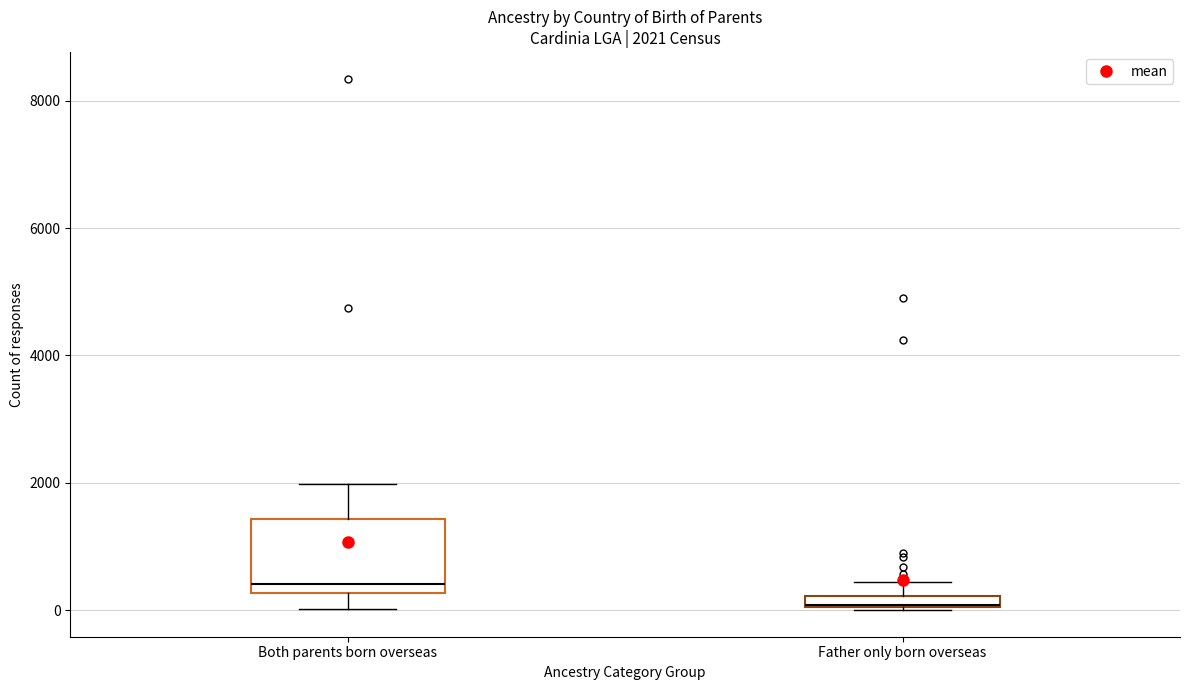

Comparing the boxes themselves (not the whiskers), which one is the tallest?

Both parents born overseas